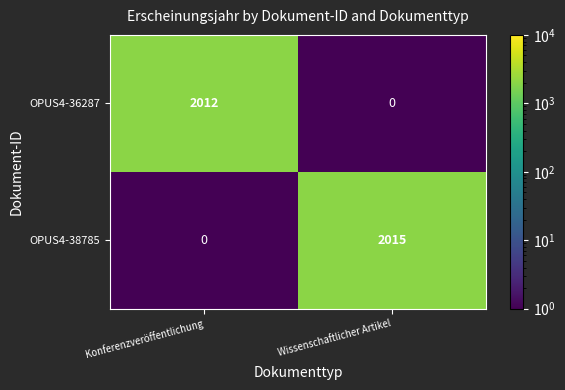

The value of OPUS4-38785 at Konferenzveröffentlichung is 0. True or false?

True